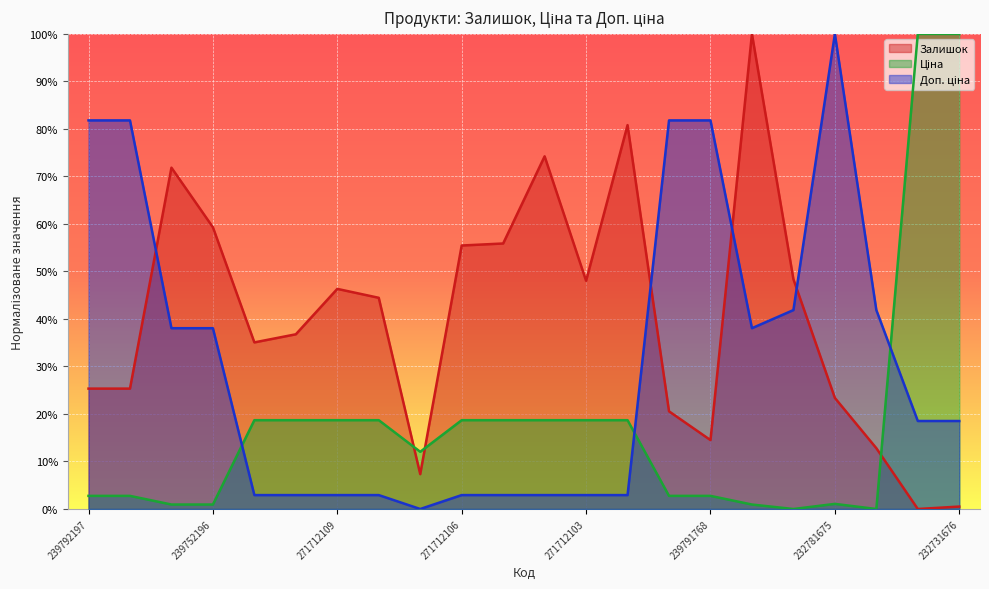

What is the sum of the Ціна values at 232781676 and 239752196?

0.9